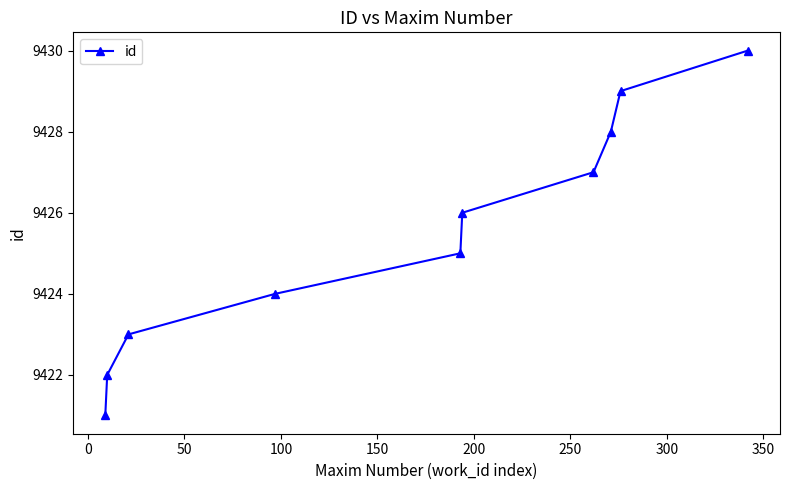

What is the minimum value shown in the chart?

9421